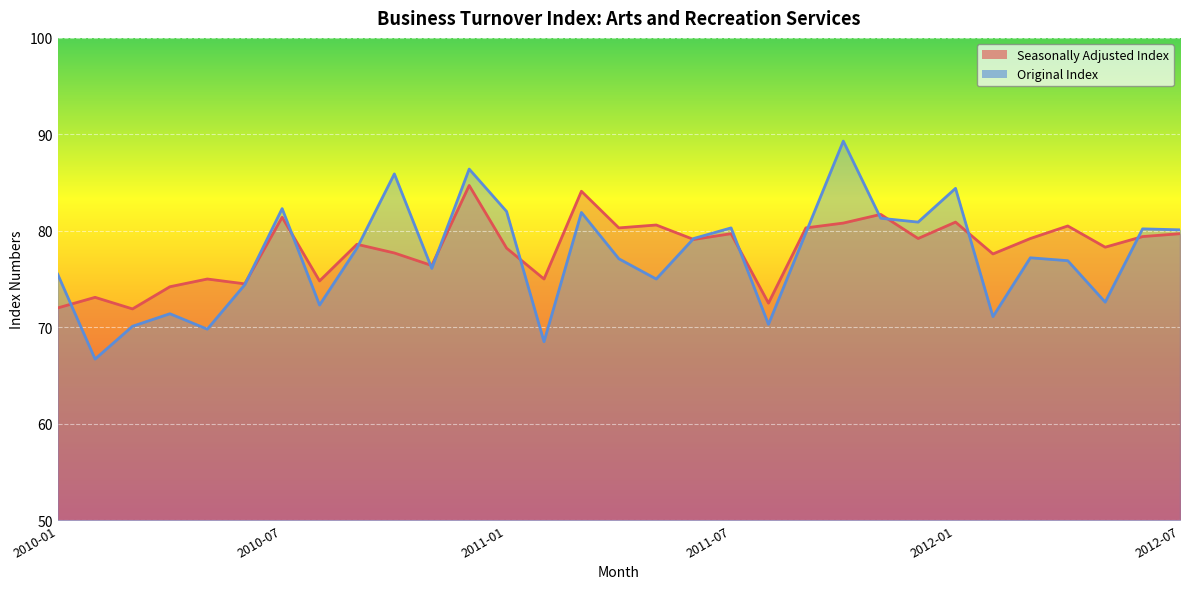

Which series changed the most between 2010-02 and 2012-05?

Original Index